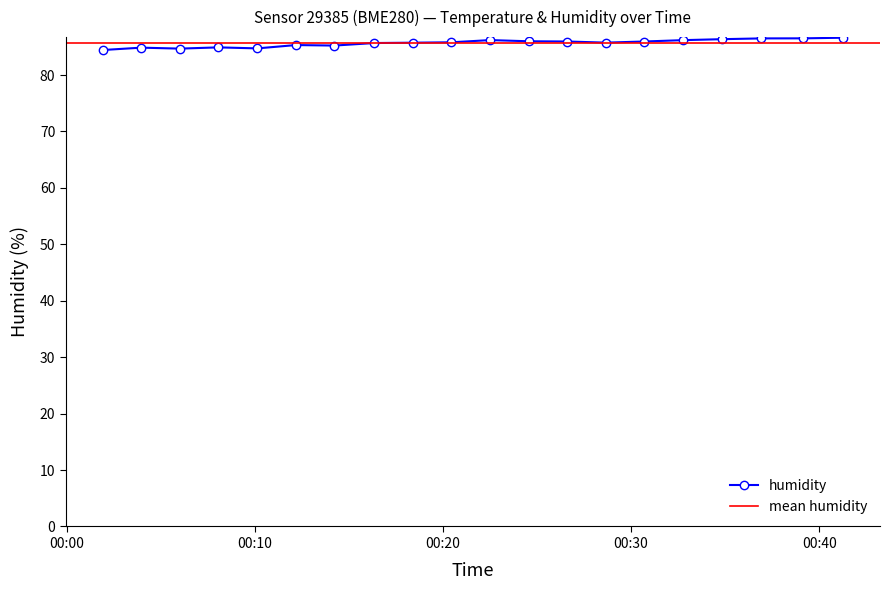

Which category has the highest value across all series?

2023-03-01T00:41:16